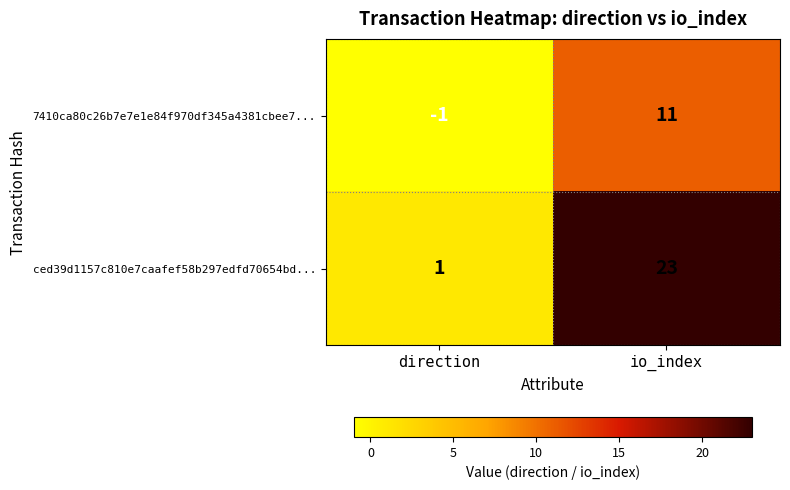

What is the difference between the maximum and minimum values in the 7410ca80c26b7e7e1e84f970df345a4381cbee7... series?

12